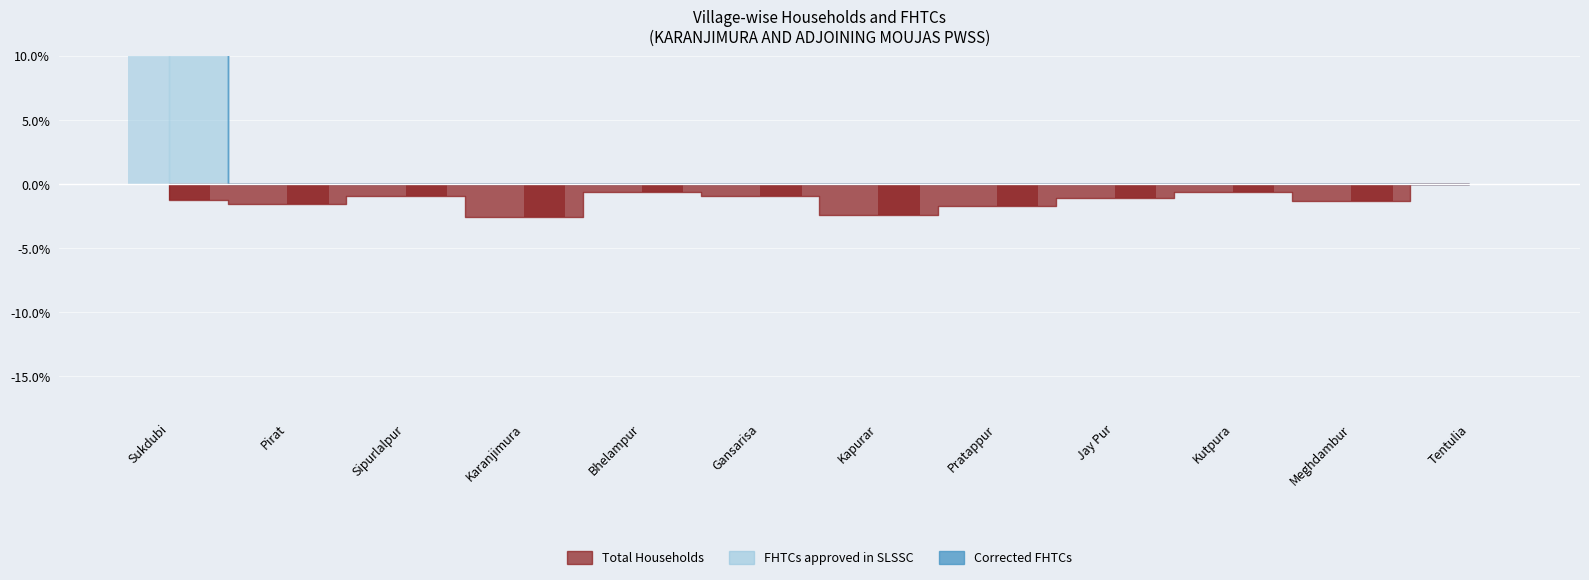

The Total Households series shows -2.6 at Karanjimura. True or false?

True